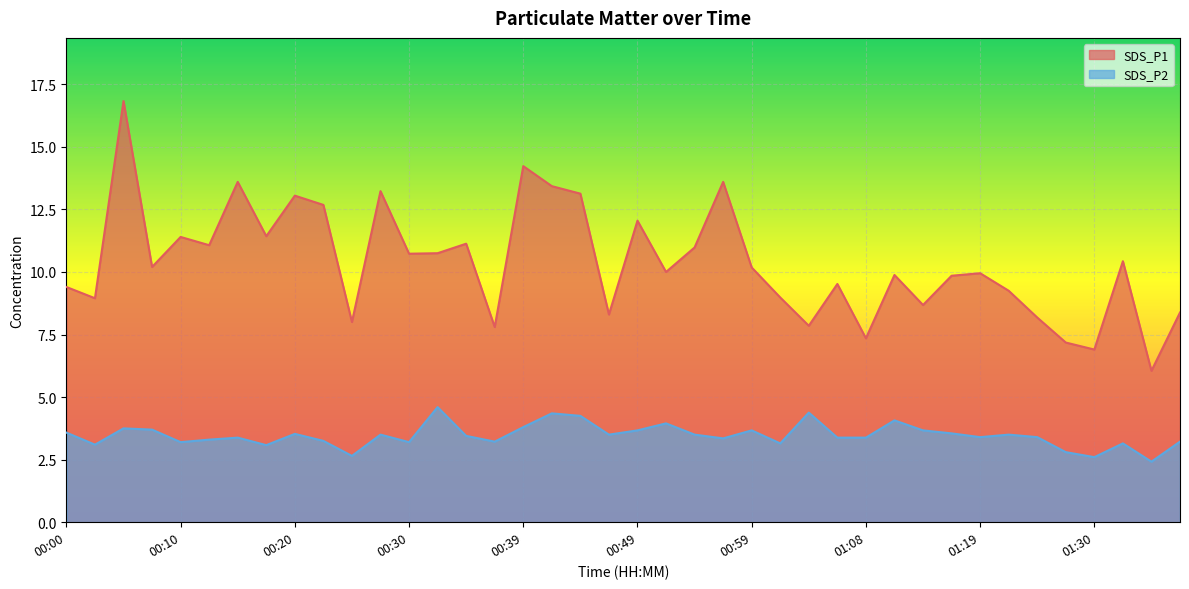

Reading right to left, extract all data points from this chart.

SDS_P1: 8.4	6.0	10.4	6.9	7.2	8.2	9.2	9.9	9.8	8.7	9.9	7.3	9.5	7.8	9.0	10.2	13.6	11.0	10.0	12.1	8.3	13.1	13.4	14.2	7.8	11.1	10.8	10.7	13.2	8.0	12.7	13.1	11.4	13.6	11.1	11.4	10.2	16.8	8.9	9.4
SDS_P2: 3.2	2.4	3.1	2.6	2.8	3.4	3.5	3.4	3.5	3.7	4.1	3.4	3.4	4.4	3.1	3.7	3.4	3.5	4.0	3.7	3.5	4.2	4.3	3.8	3.2	3.5	4.6	3.2	3.5	2.6	3.2	3.5	3.1	3.4	3.3	3.2	3.7	3.8	3.1	3.6